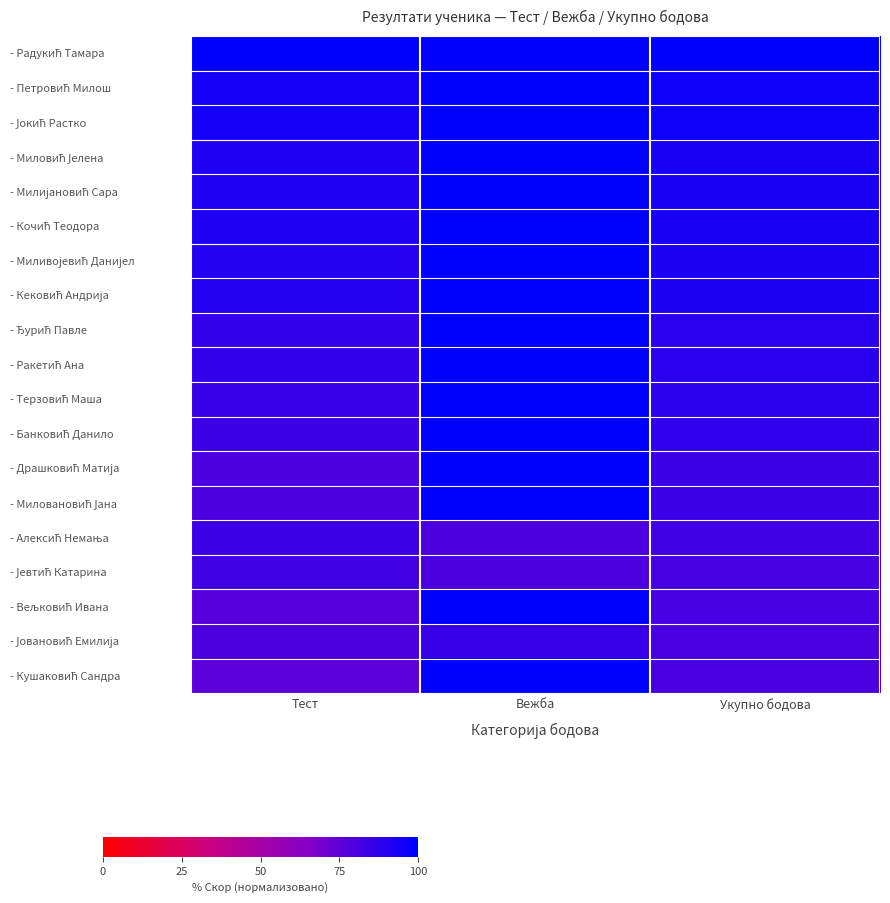

What is the difference between the highest and lowest values at Вежба?

20.0